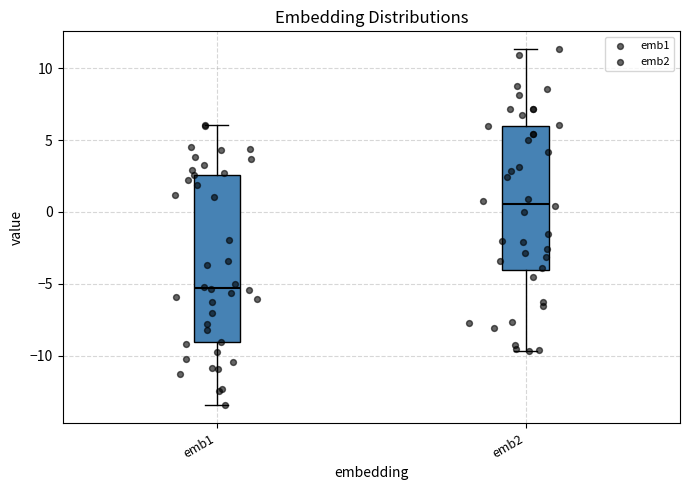

Where does the upper whisker of the box for emb1 end on the y-axis? The values are not printed on the chart, so give them approximately, as read against the axis.

6.0